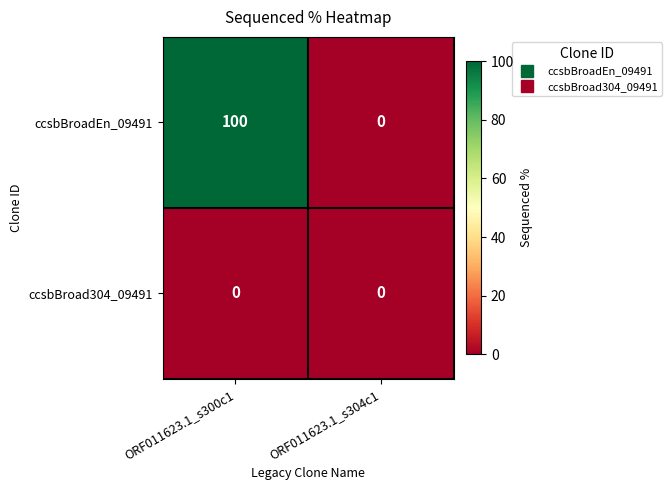

Is it true that ccsbBroadEn_09491 equals 166 at ORF011623.1_s300c1?

False